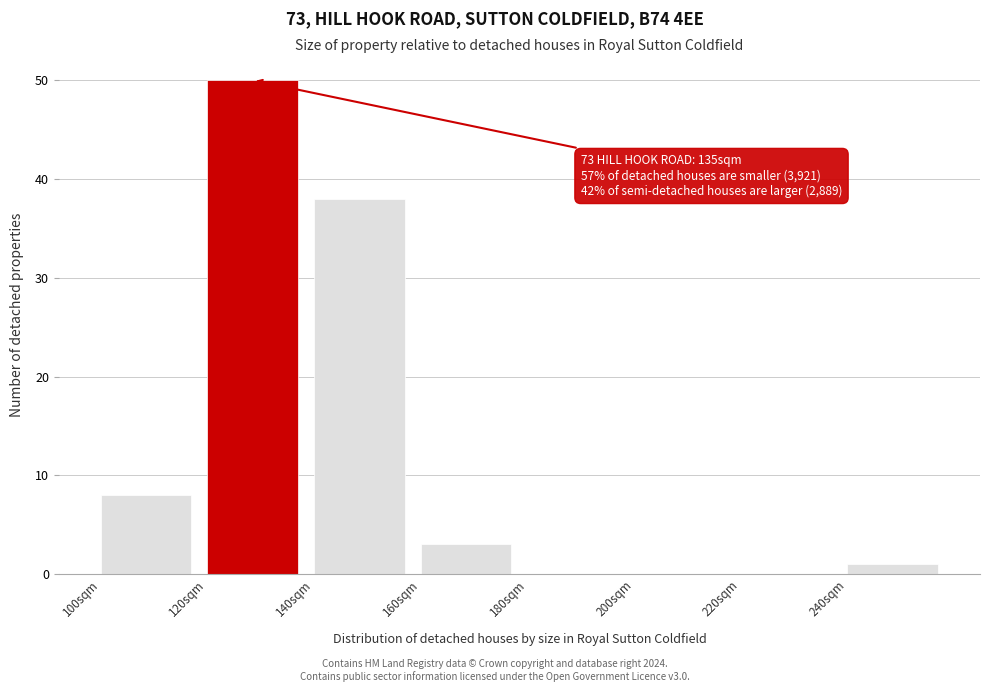

Which range on the x-axis has the tallest bar?

120 to 140